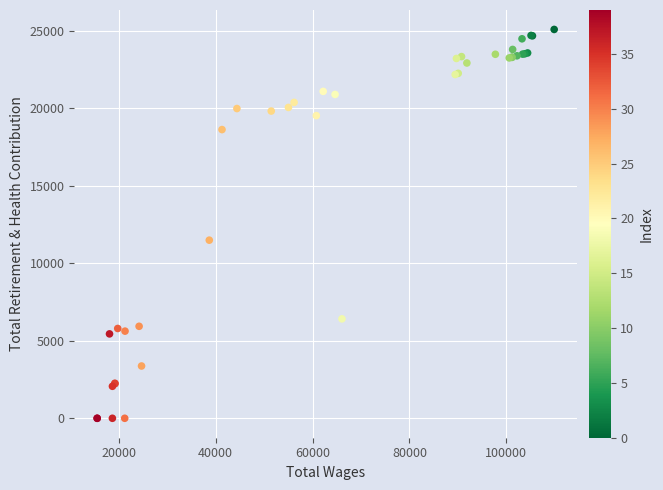

What Y value in the scatter plot is closest to 12548?

11496